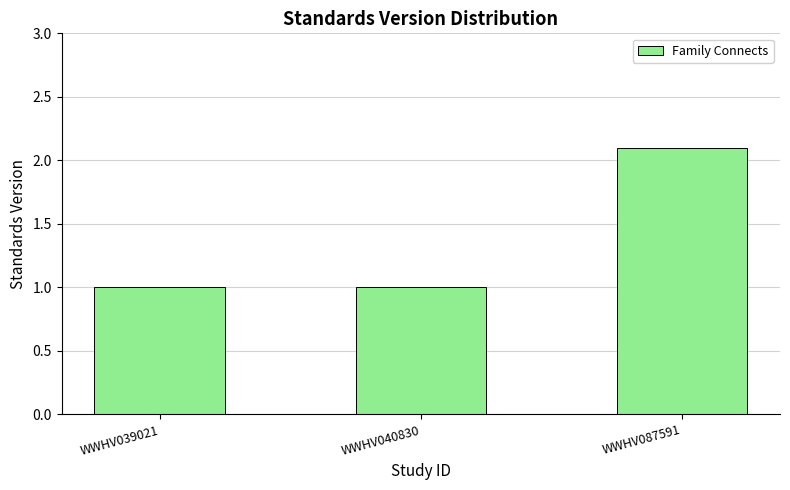

What is the difference between the values at WWHV087591 and WWHV039021?

1.1